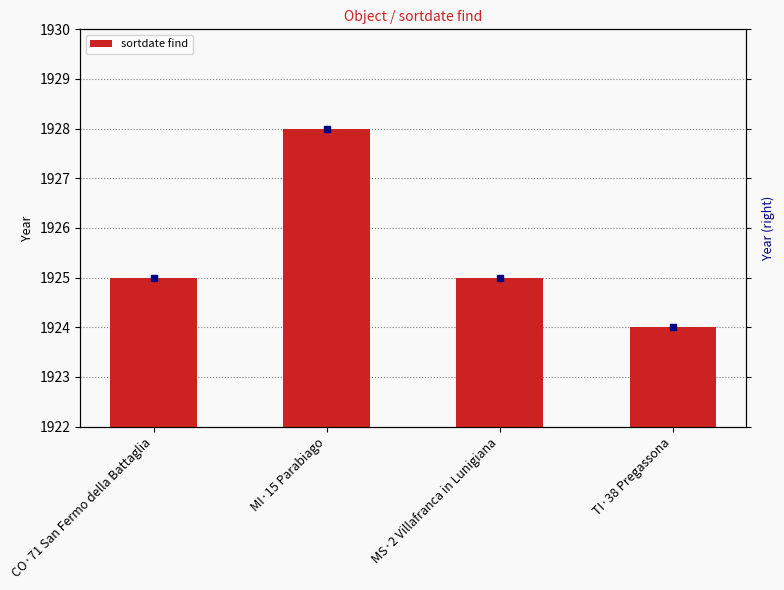

How many bars are there in total?

4